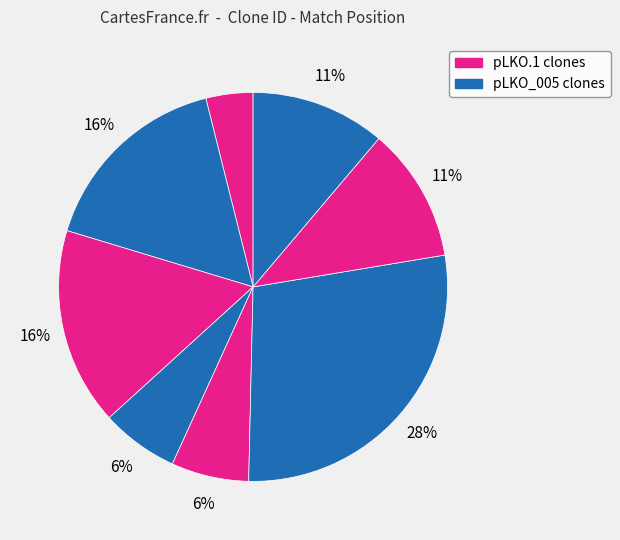

Count the number of slices in the pie.

8